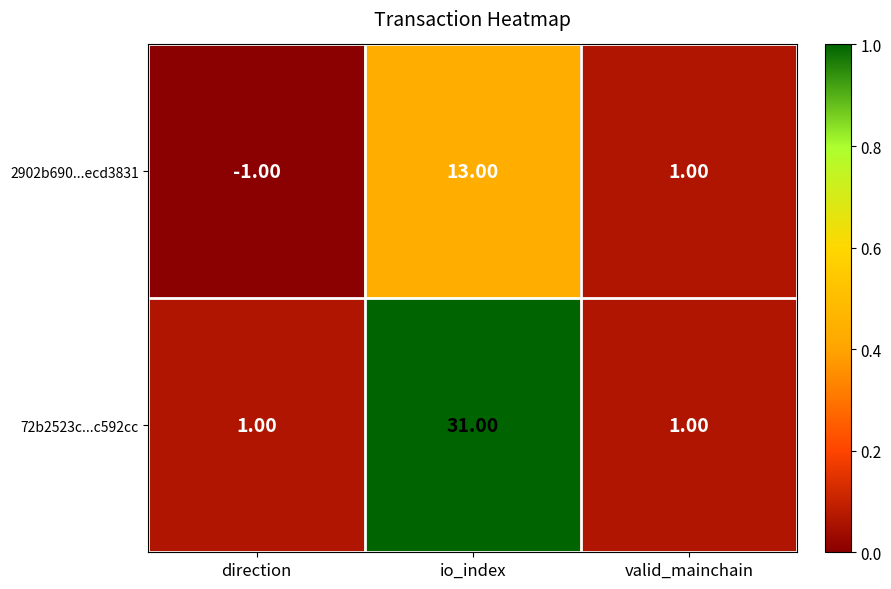

Which series changed the most between direction and io_index?

72b2523c...c592cc